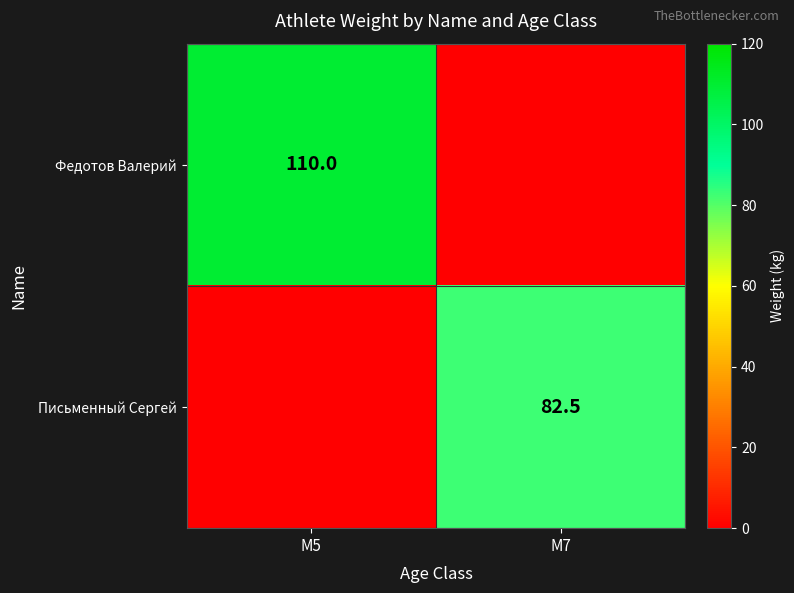

Count the number of data series in this chart.

2